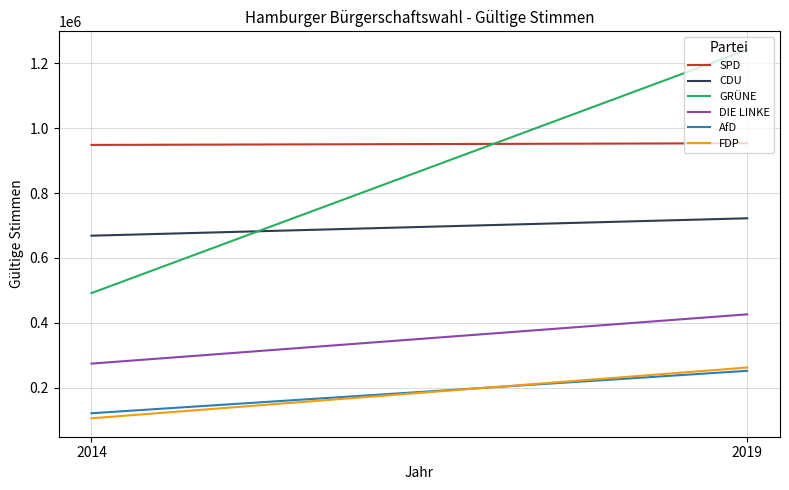

Rank the categories by FDP value from highest to lowest.

2019, 2014